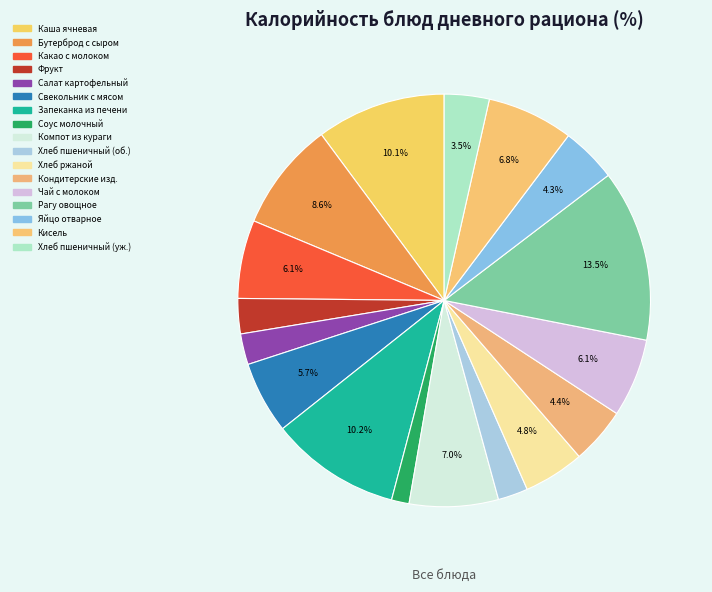

How many segments does this pie chart have?

17